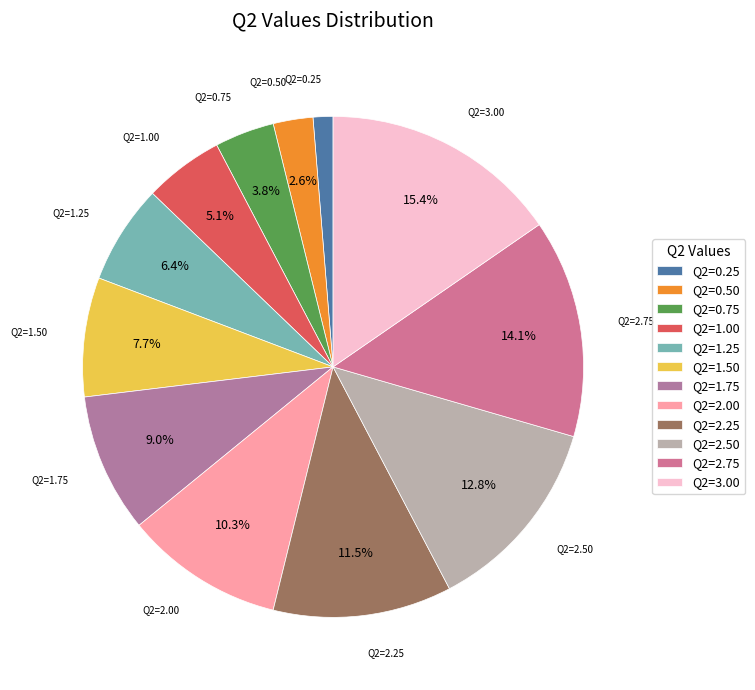

To the nearest percent, what is the difference between the largest and smallest slice percentages?

14%